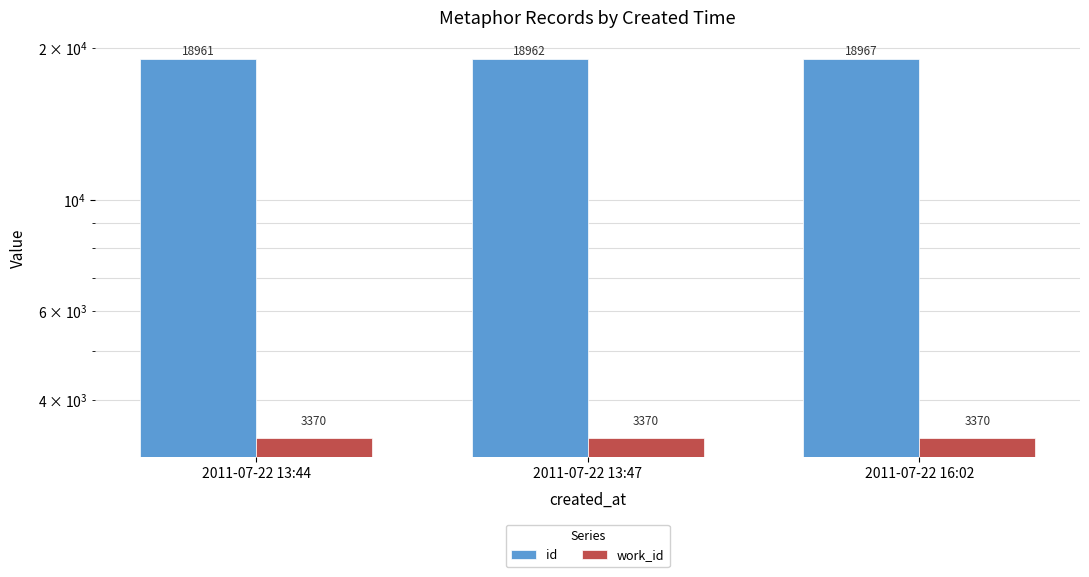

Rank the series at 2011-07-22 16:02 from lowest to highest value.

work_id, id